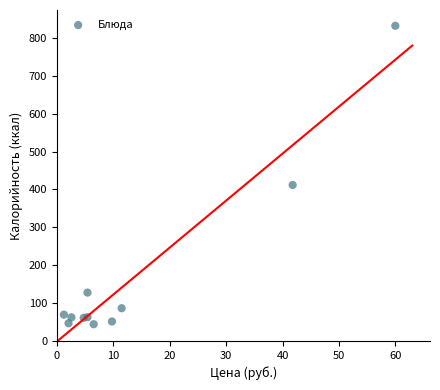

What is the average Y value?

168.9